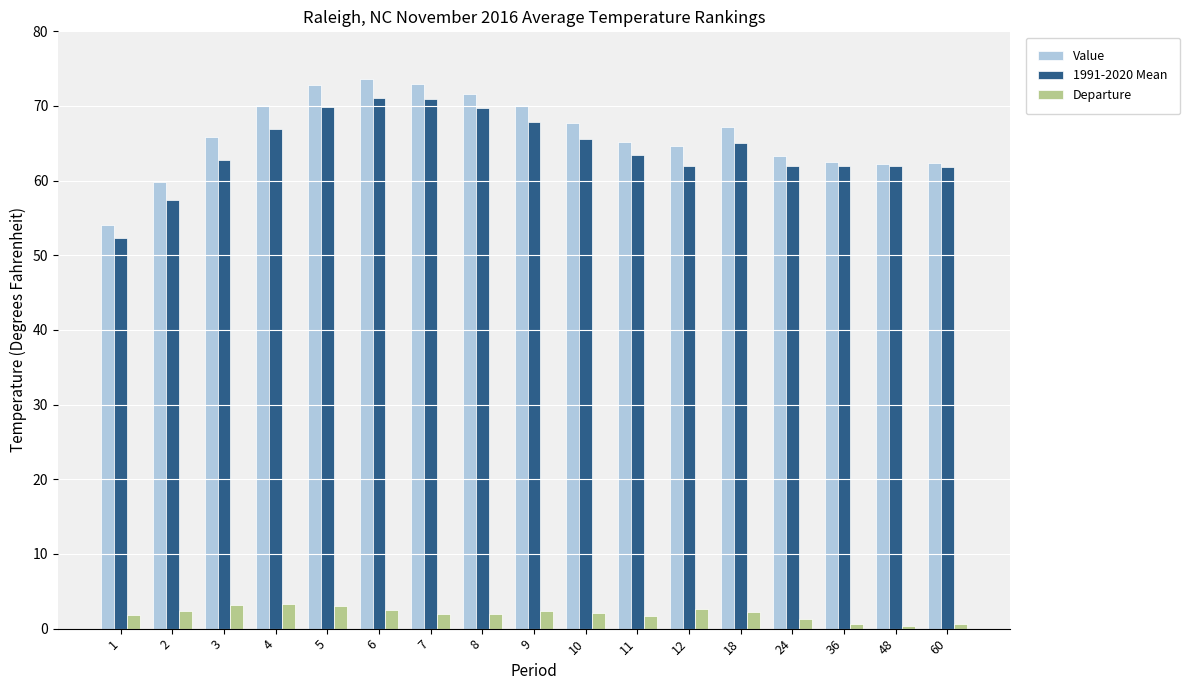

At how many categories does at least one series exceed 72?

3